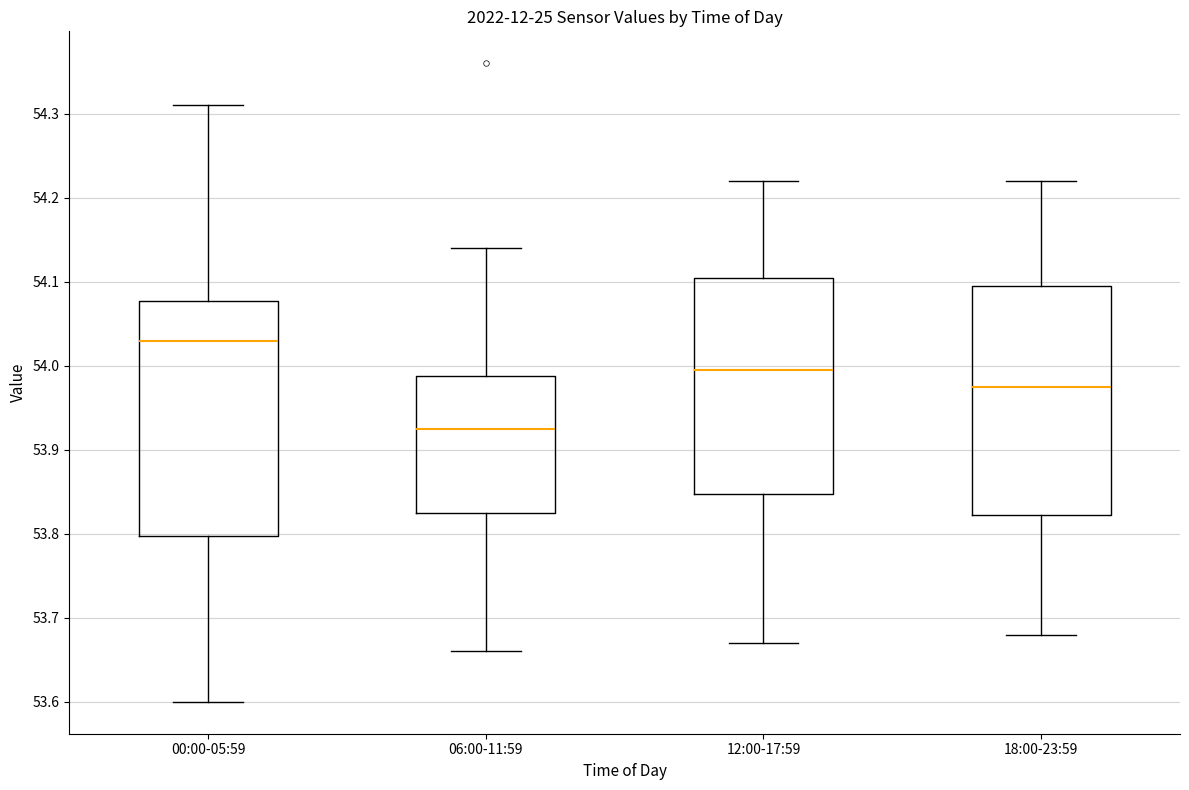

Reading left to right, transcribe this box plot: for each box, give where its median line is, the range the box spans, and where its two whiskers end, as read against the y-axis. The values are not printed on the chart, so give them approximately, as read against the axis.

00:00-05:59: median 54.03, box 53.80 to 54.08, whiskers 53.60 to 54.31
06:00-11:59: median 53.93, box 53.83 to 53.99, whiskers 53.66 to 54.14
12:00-17:59: median 54.00, box 53.85 to 54.11, whiskers 53.67 to 54.22
18:00-23:59: median 53.98, box 53.82 to 54.10, whiskers 53.68 to 54.22